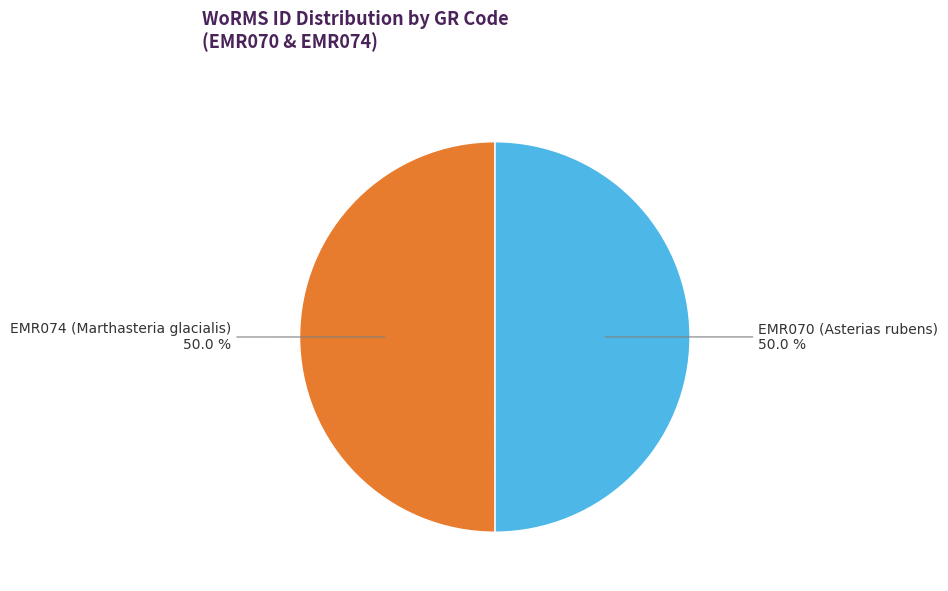

Count the number of slices in the pie.

2